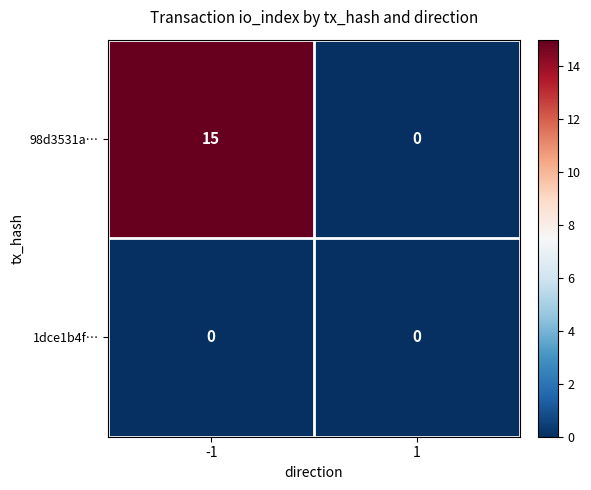

Which series has the widest spread of values?

98d3531a…